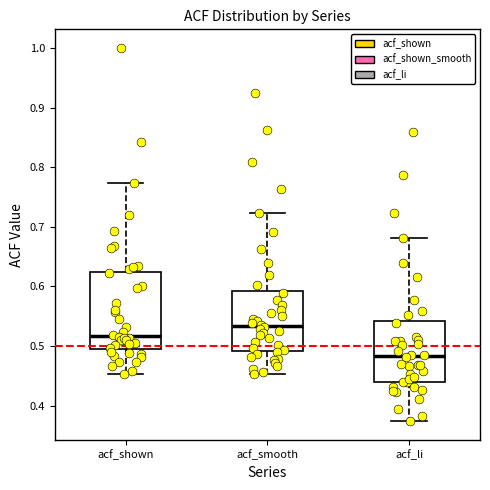

Reading left to right, transcribe this box plot: for each box, give where its median line is, the range the box spans, and where its two whiskers end, as read against the y-axis. The values are not printed on the chart, so give them approximately, as read against the axis.

acf_shown: median 0.52, box 0.50 to 0.62, whiskers 0.45 to 0.77
acf_smooth: median 0.53, box 0.49 to 0.59, whiskers 0.45 to 0.72
acf_li: median 0.48, box 0.44 to 0.54, whiskers 0.37 to 0.68